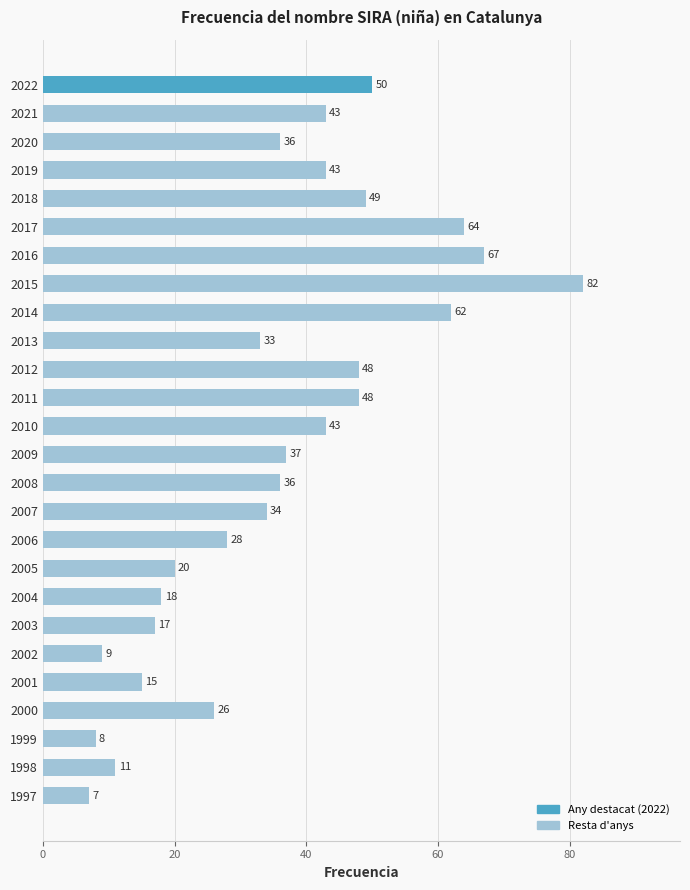

What is the value of the 23rd bar from the top?

26